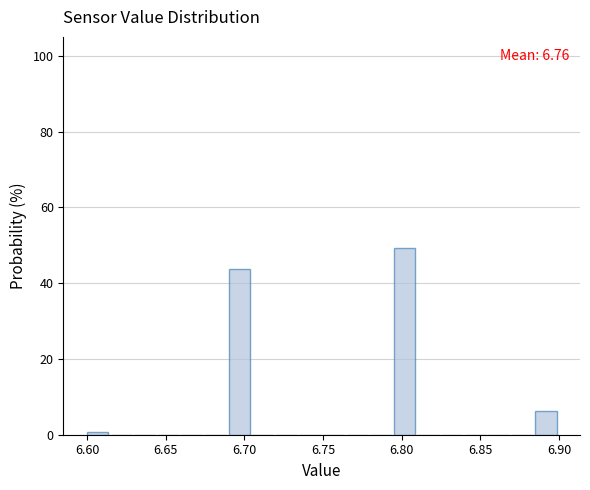

Read against the x-axis, roughly where is the centre of the tallest bar?

6.800